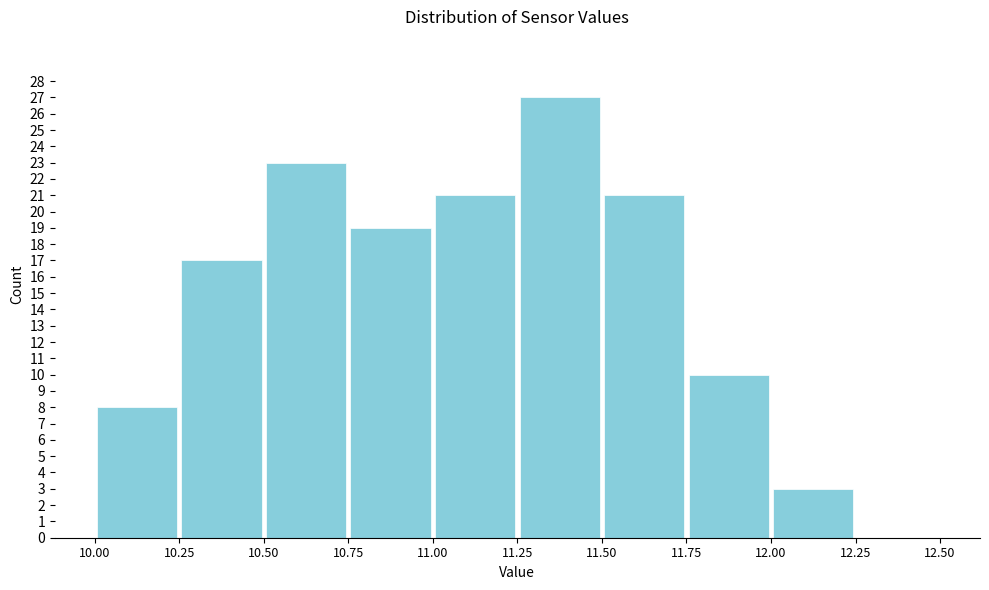

Reading left to right, list every bar in this chart as the range it spans on the x-axis followed by its height. The values are not printed on the chart, so give them approximately, as read against the axis.

10.00 to 10.25: 8
10.25 to 10.50: 17
10.50 to 10.75: 23
10.75 to 11.00: 19
11.00 to 11.25: 21
11.25 to 11.50: 27
11.50 to 11.75: 21
11.75 to 12.00: 10
12.00 to 12.25: 3
12.25 to 12.50: 0